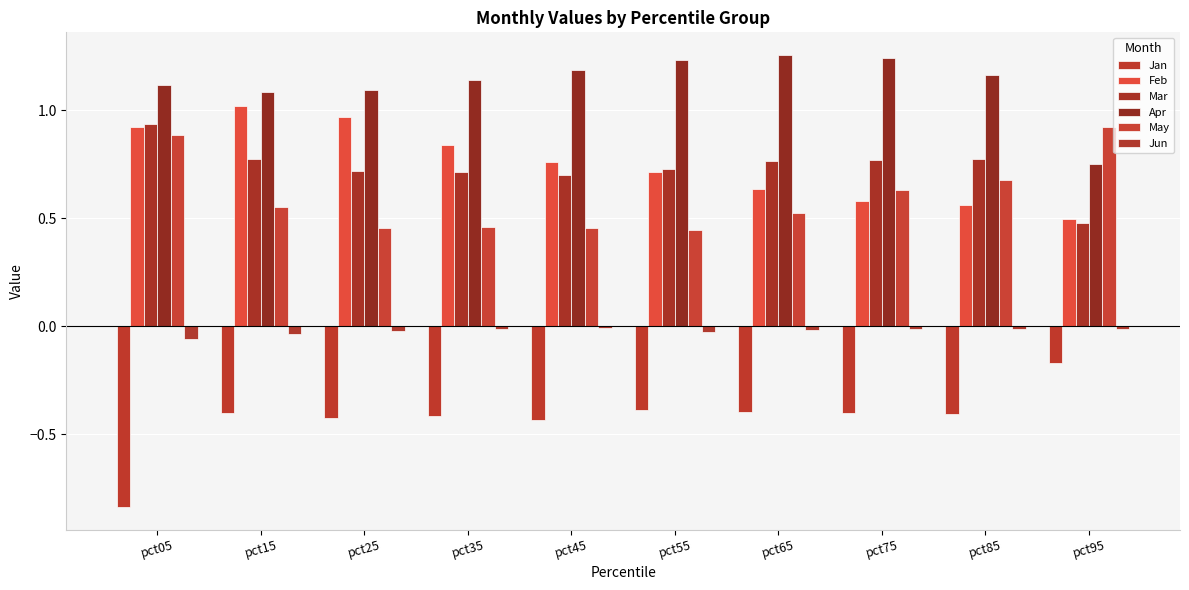

How many categories are shown in the chart?

10